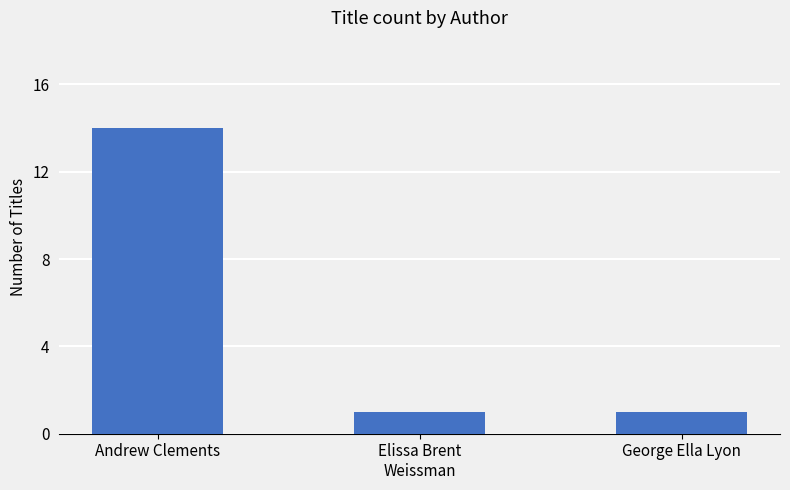

What is the change in value from Andrew Clements to George Ella Lyon?

-13